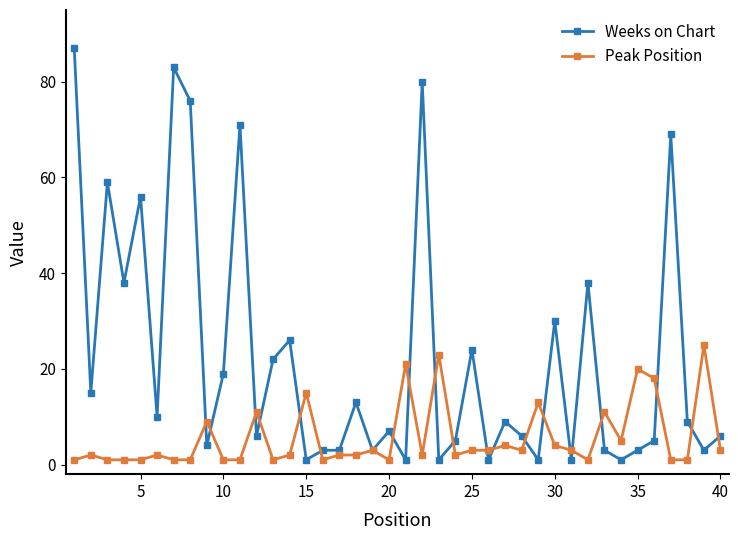

List the series in order of their overall mean, lowest first.

Peak Position, Weeks on Chart